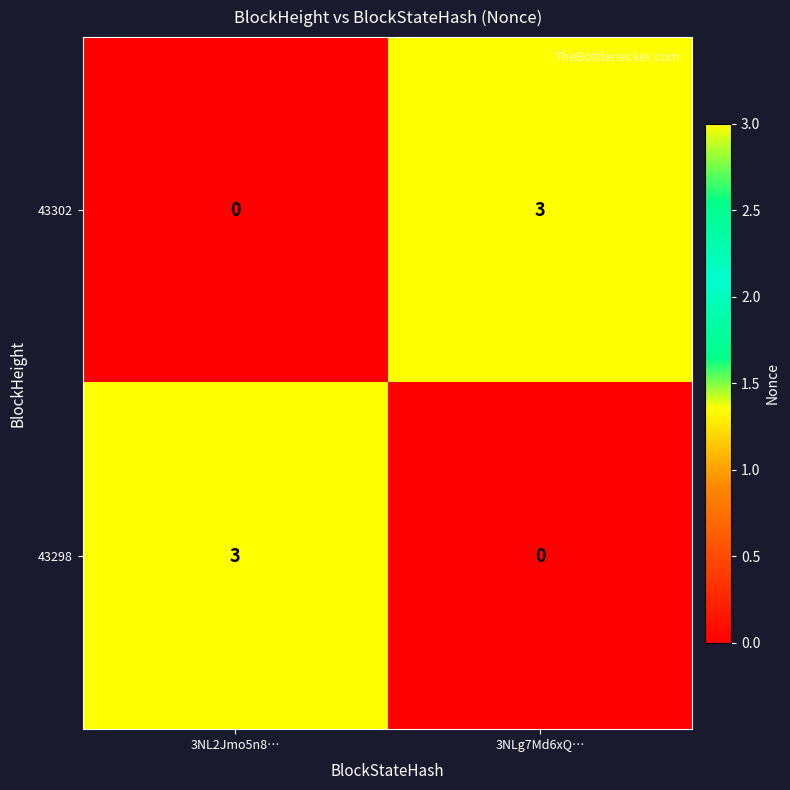

What is the total value across all series at 3NLg7Md6xQ…?

3